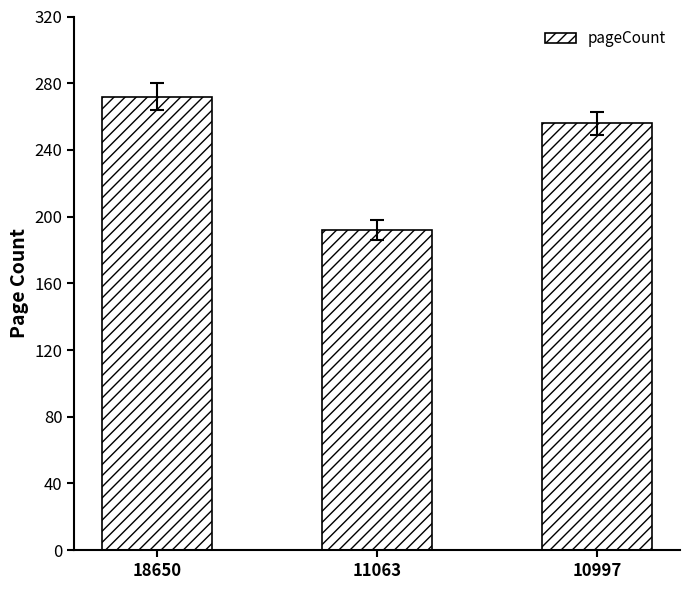

What is the value of the 2nd bar from the left?

192